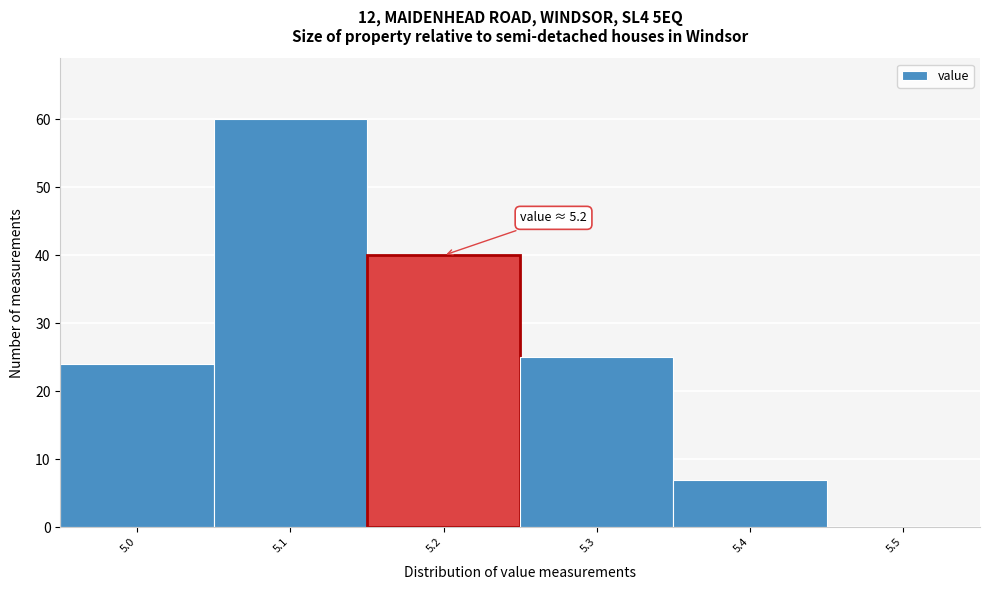

Over which range of the x-axis is the bar tallest?

5.05 to 5.15